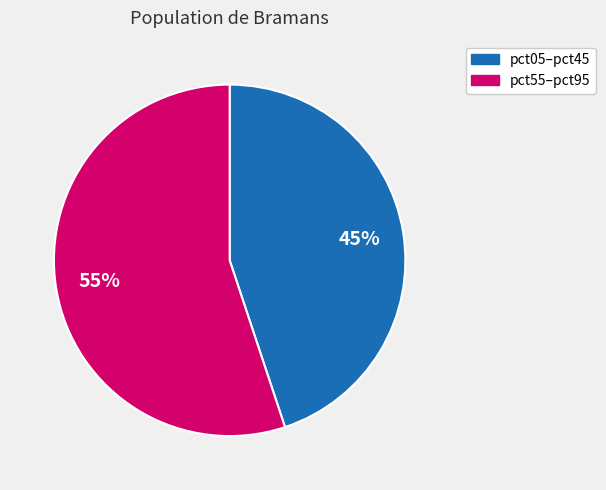

Does any single category account for the majority?

Yes